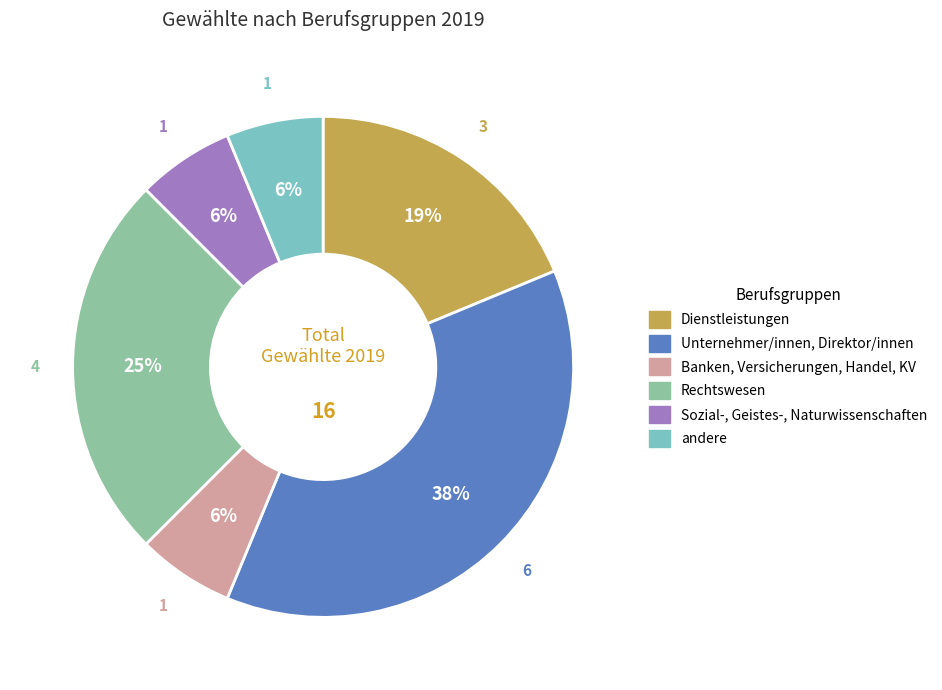

Is it true that andere is 6% of the pie?

True